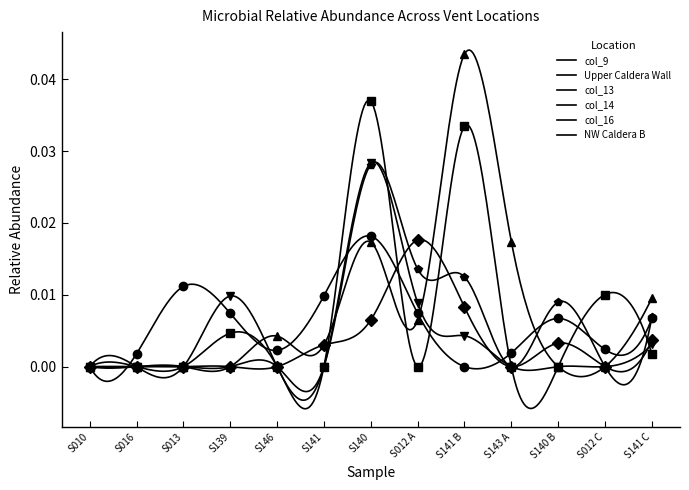

In col_9, how many points are lower than both neighbors (excluding endpoints)?

3